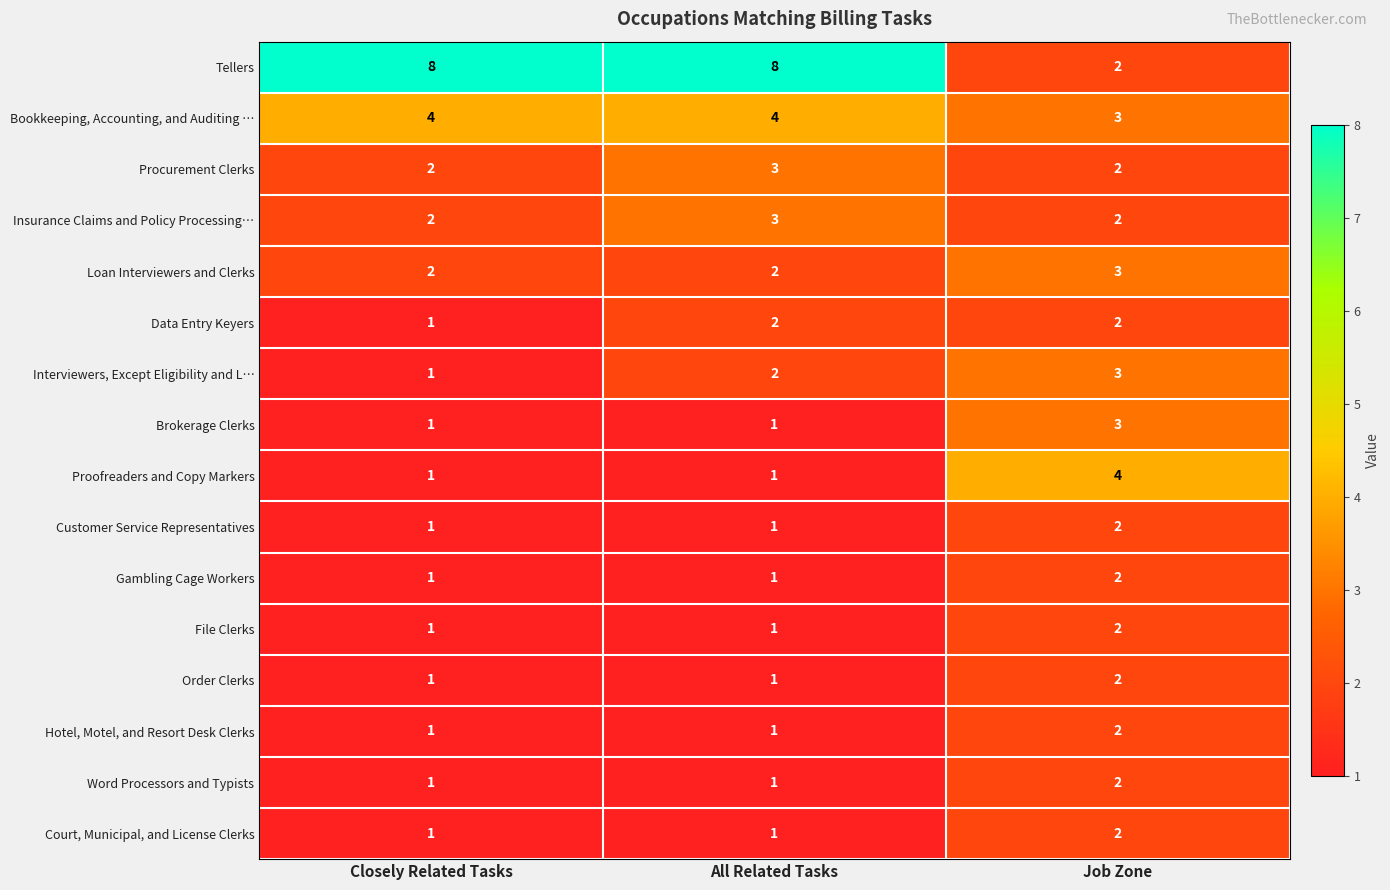

Which series has the largest total across all categories?

Tellers